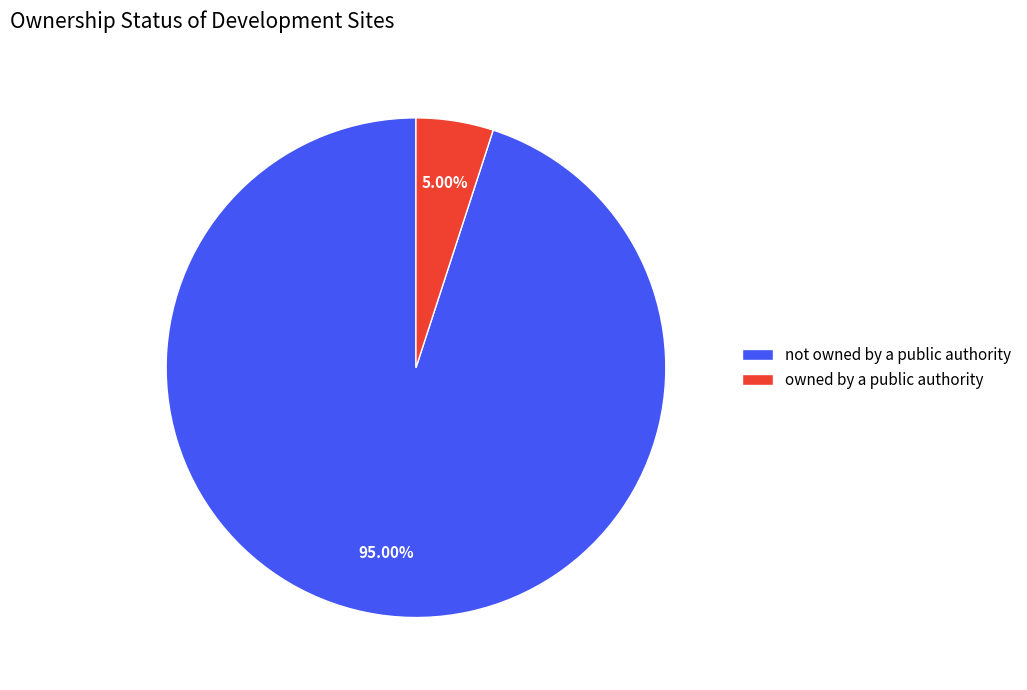

Which category has the biggest portion of the pie?

not owned by a public authority